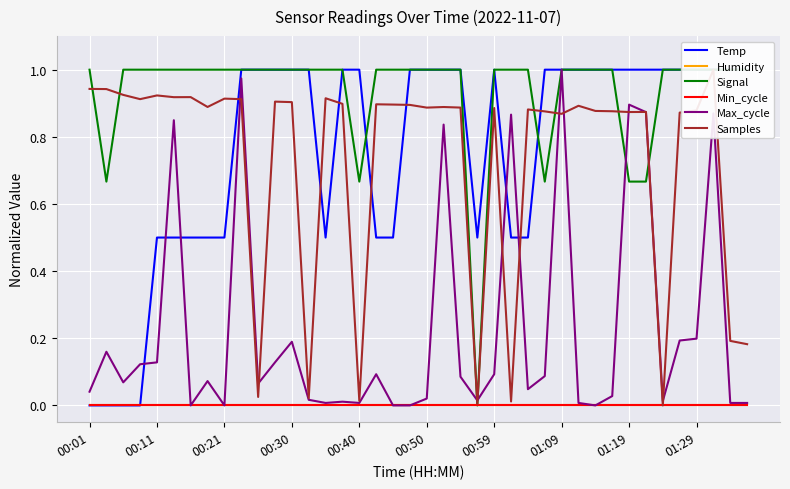

What is the total value across all series at 00:59?

3.0